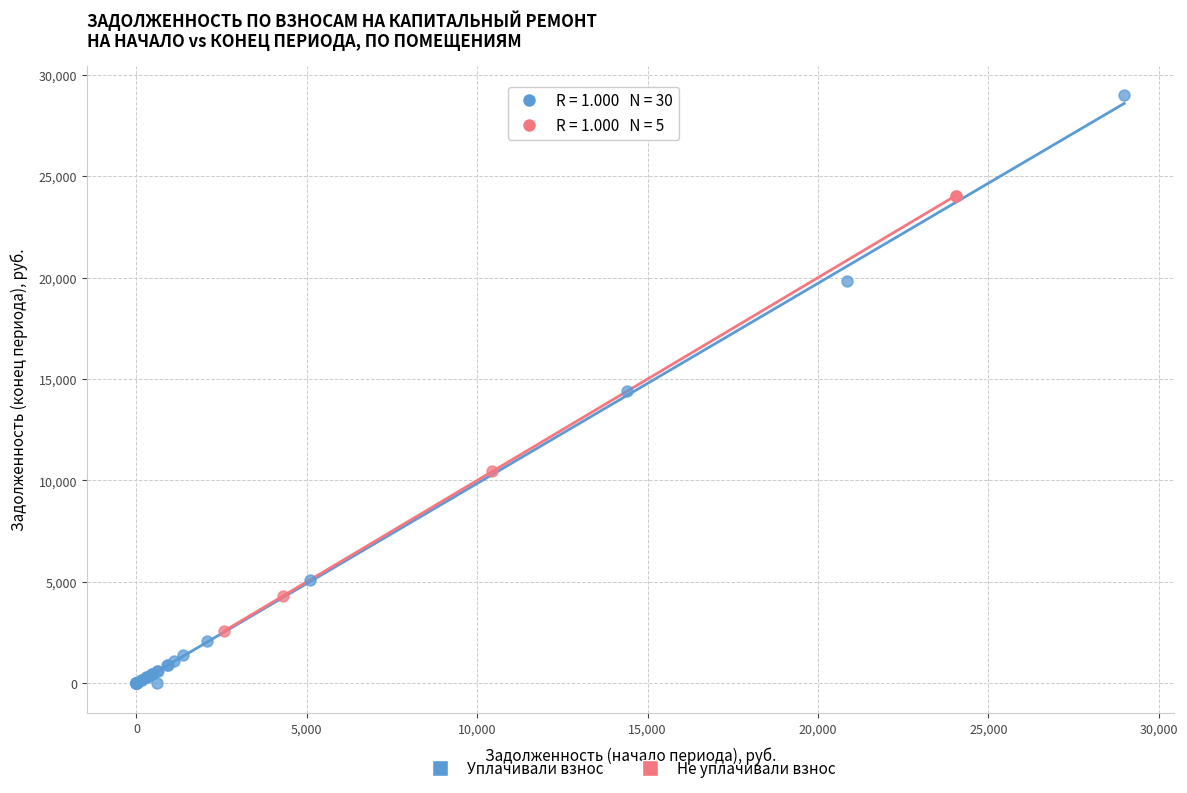

Which series reaches the minimum Y coordinate?

Уплачивали взнос